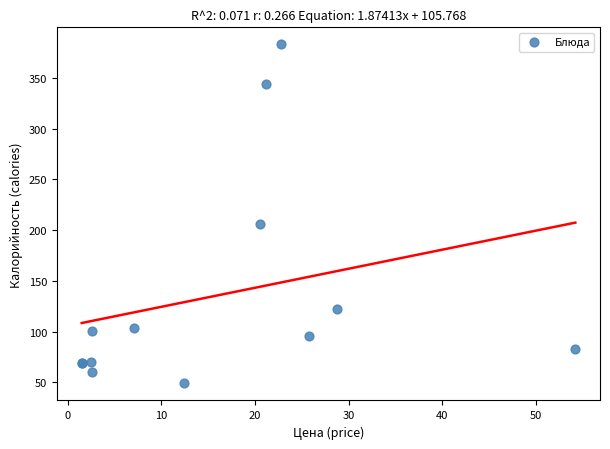

What Y value in the scatter plot is closest to 216?

206